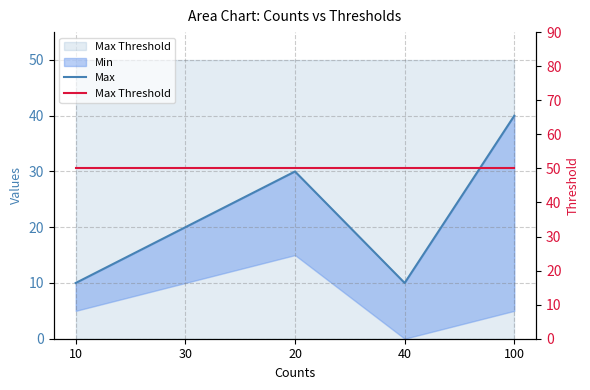

What is the average value of the Max series?

22